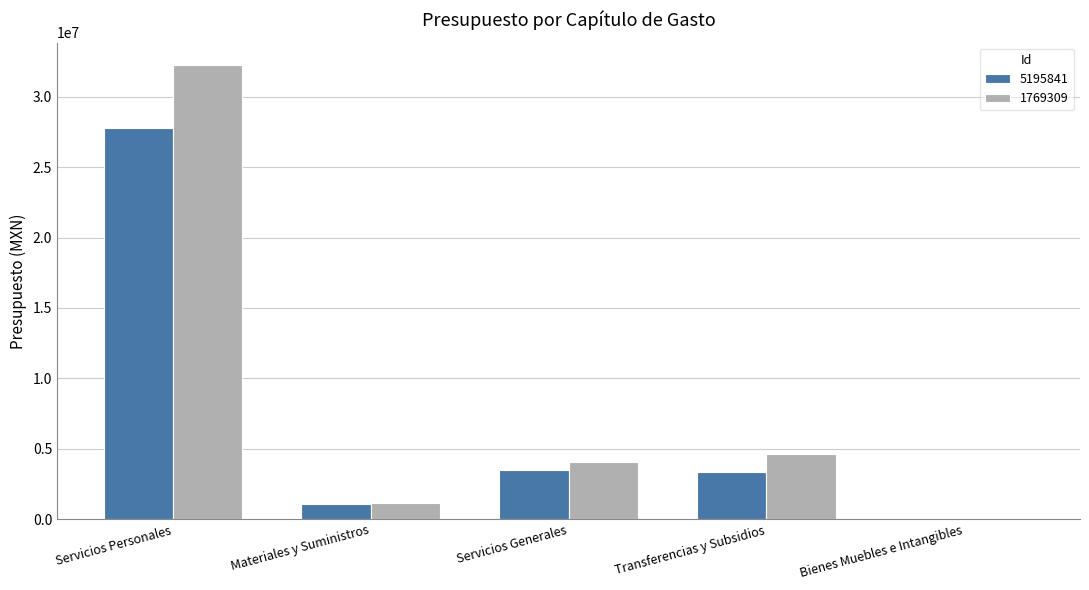

What is the total value across all series at Servicios Generales?

7545970.9